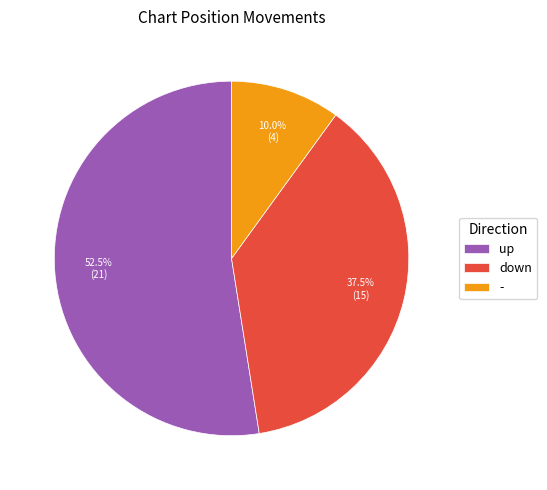

How much of the chart is everything except up?

47.5%